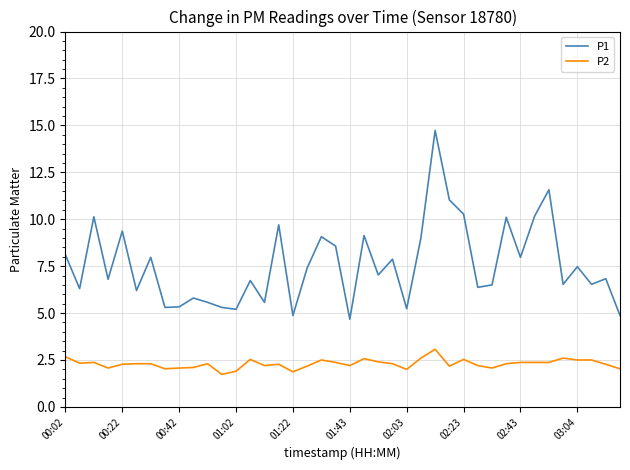

Which series has the largest total across all categories?

P1